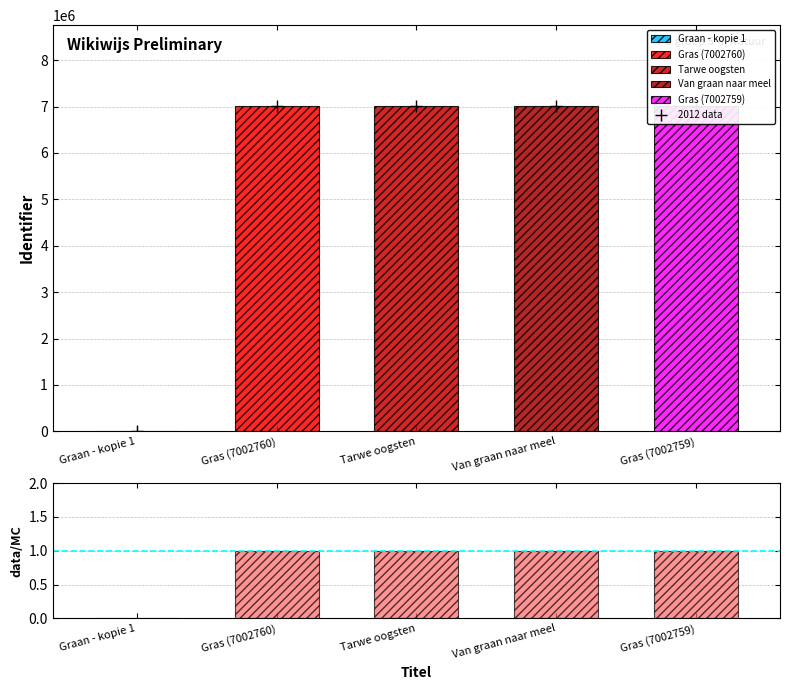

At which label does the data first exceed 7002736?

Gras (7002760)